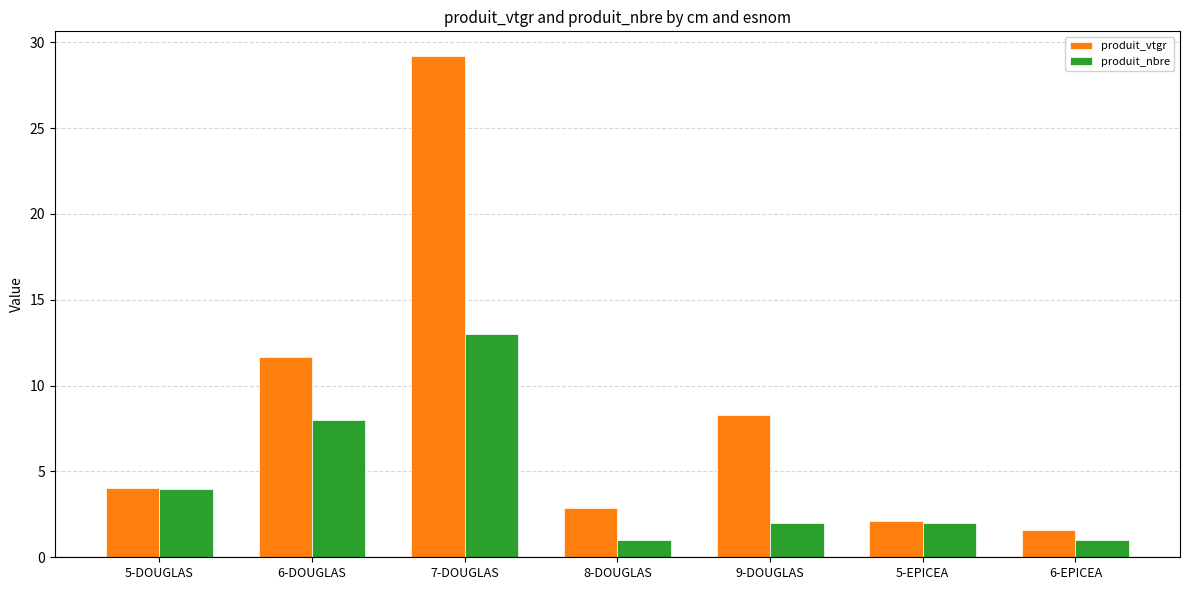

Which series has the largest range (max minus min)?

produit_vtgr